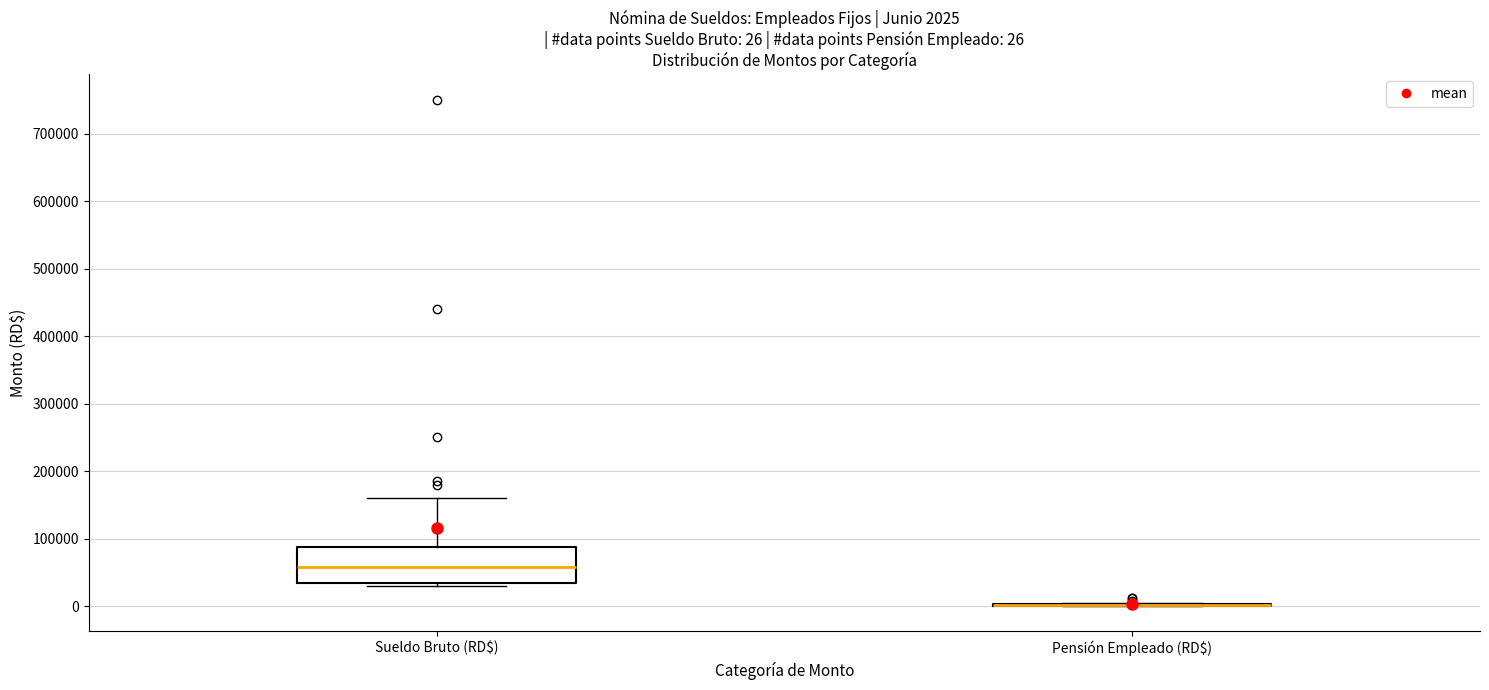

Comparing the boxes themselves (not the whiskers), which one is the tallest?

Sueldo Bruto (RD$)